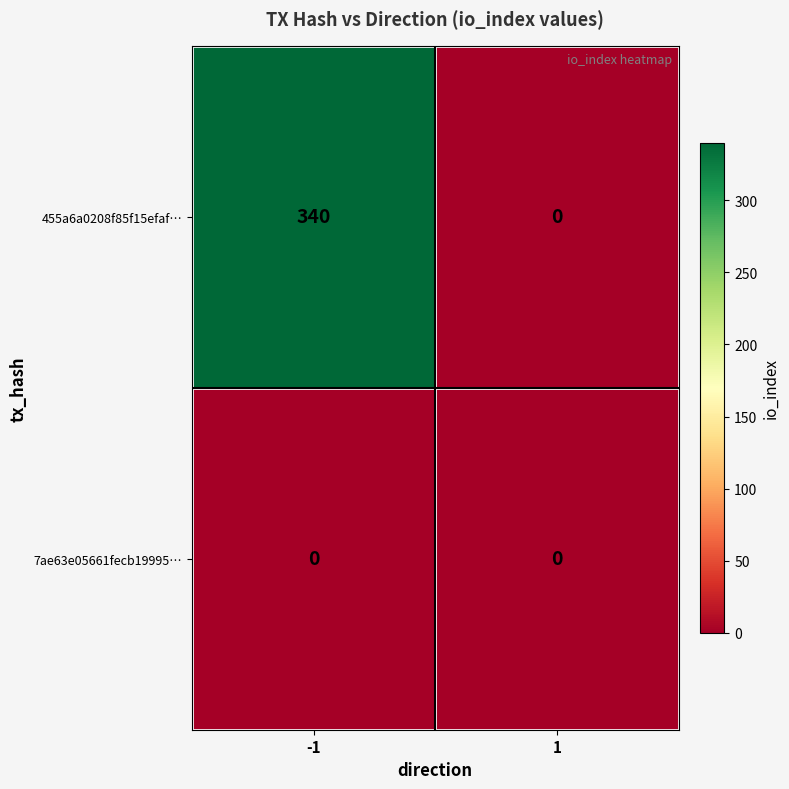

Which series has the largest total across all categories?

455a6a0208f85f15efaf…